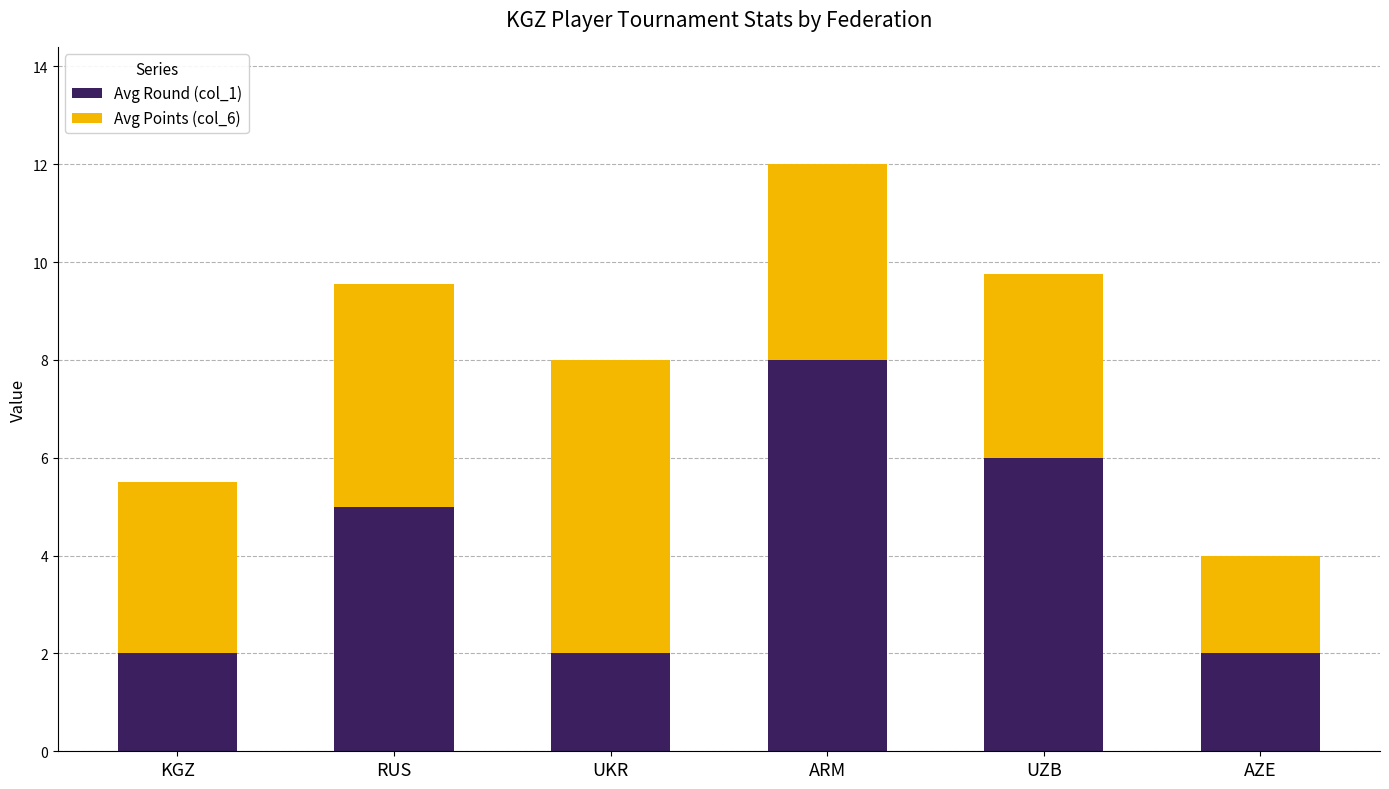

Are the bars grouped side by side (vs. stacked)?

No